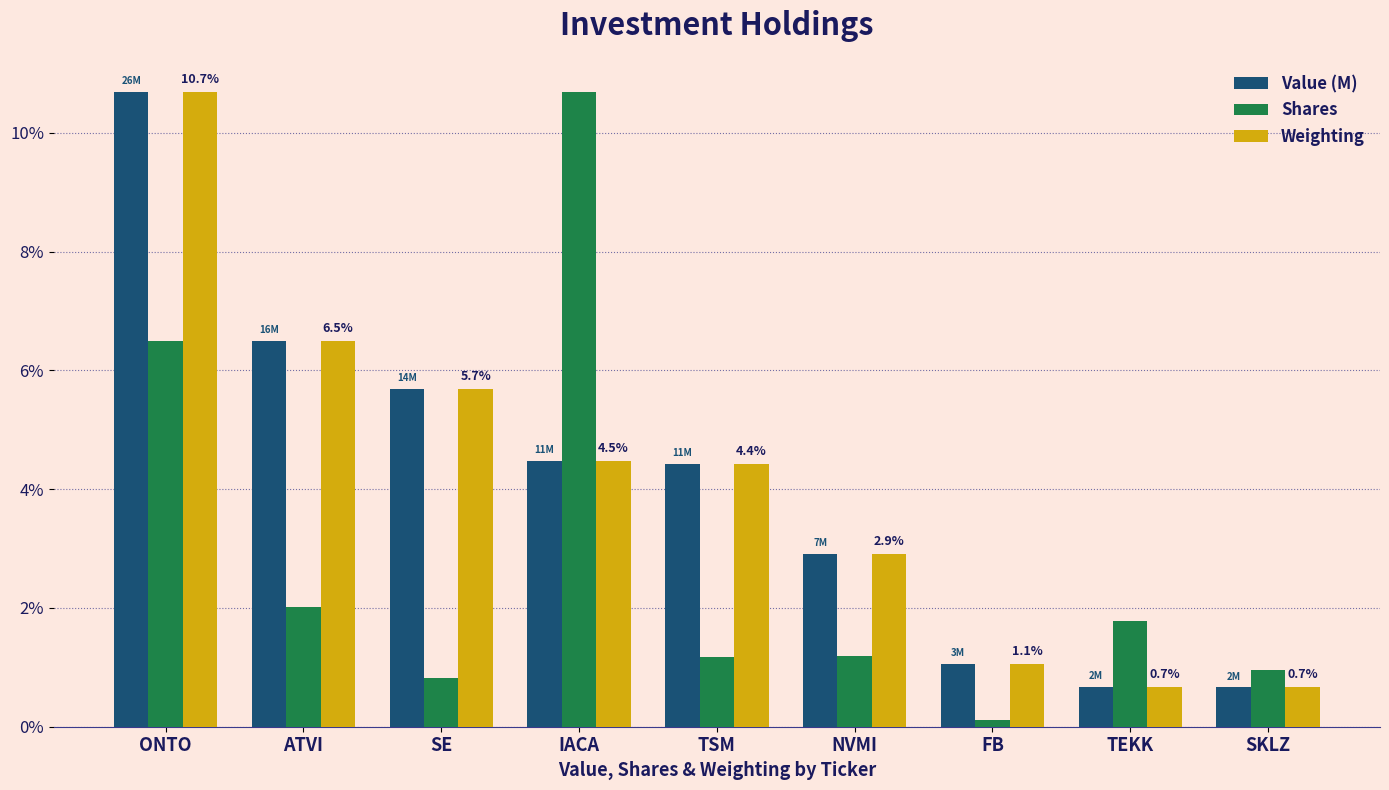

How many groups of bars are there?

9